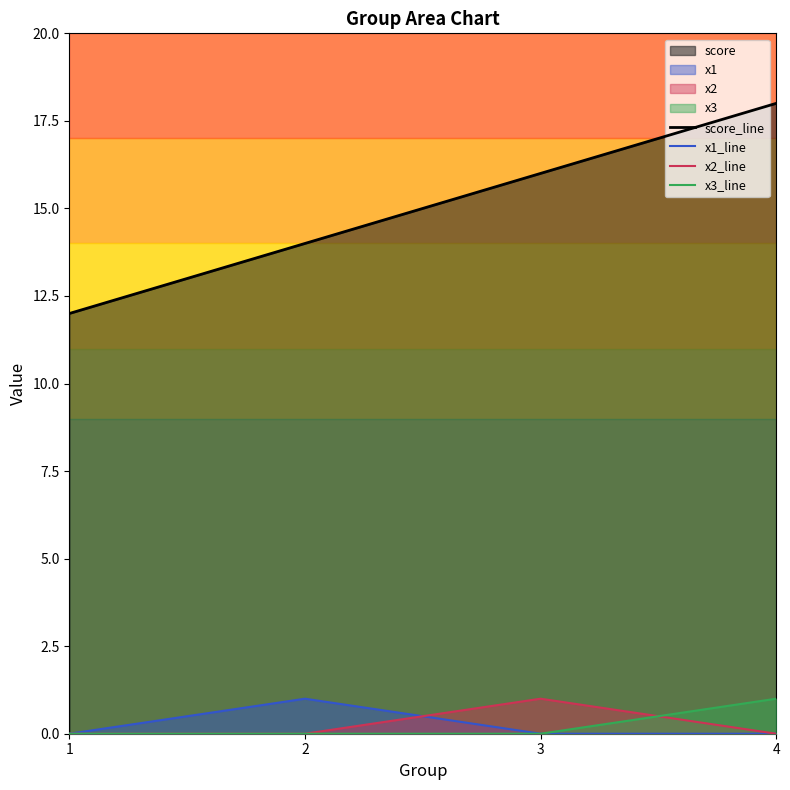

Between 1 and 4, which series saw the biggest shift?

score_line